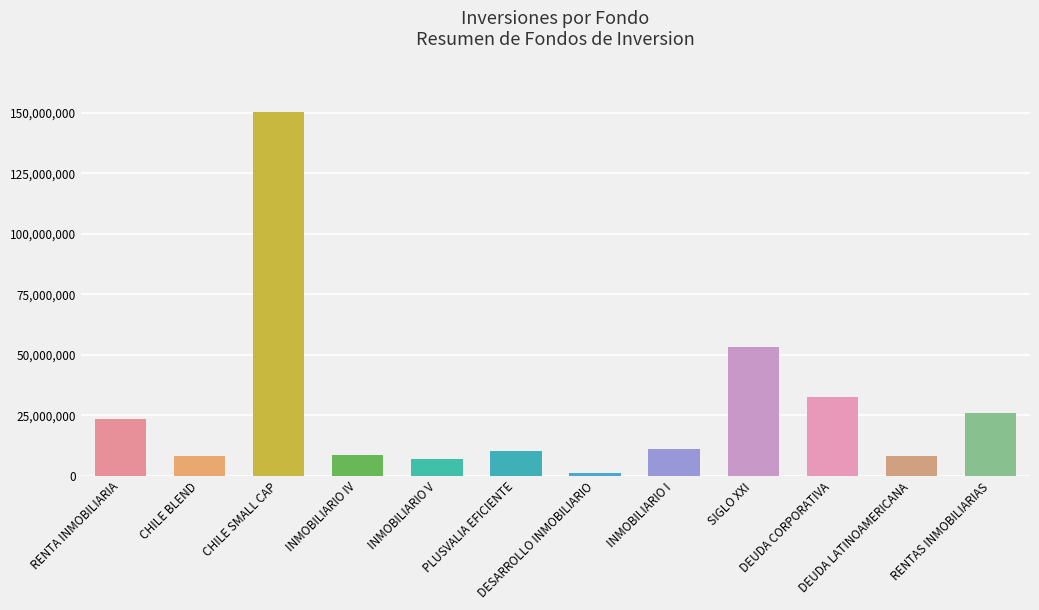

True or false: the data shows 228781592 at CHILE SMALL CAP.

False